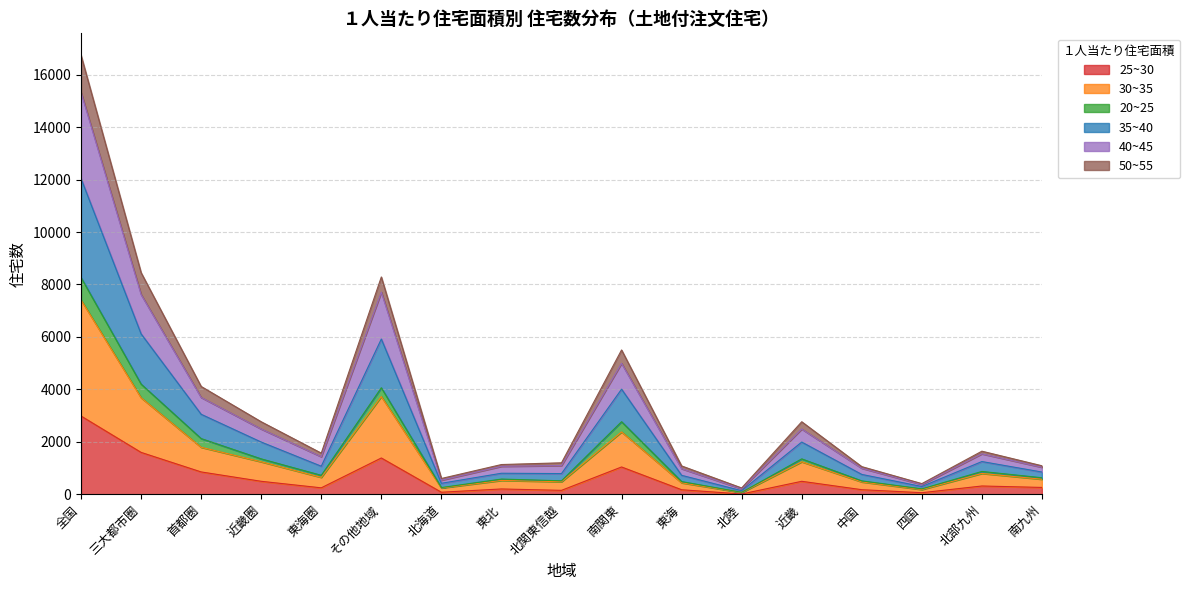

In 35~40, how many points are higher than both neighbors (excluding endpoints)?

4